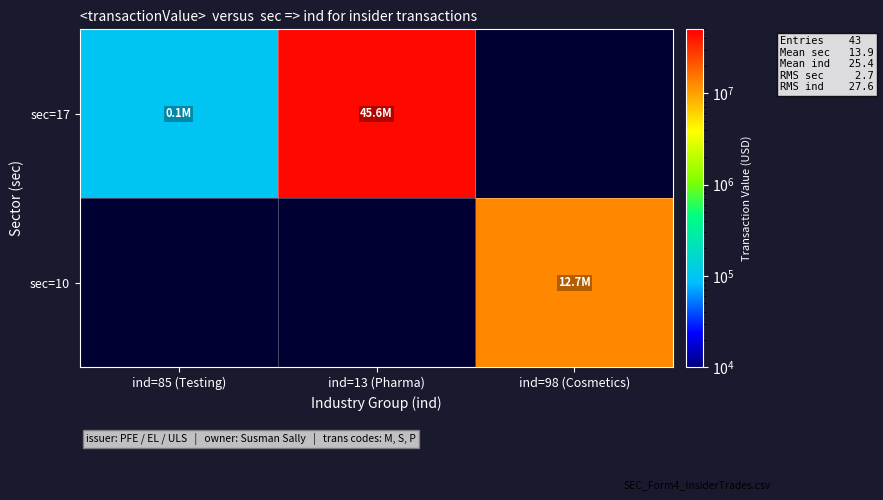

Count the number of categories in the chart.

3